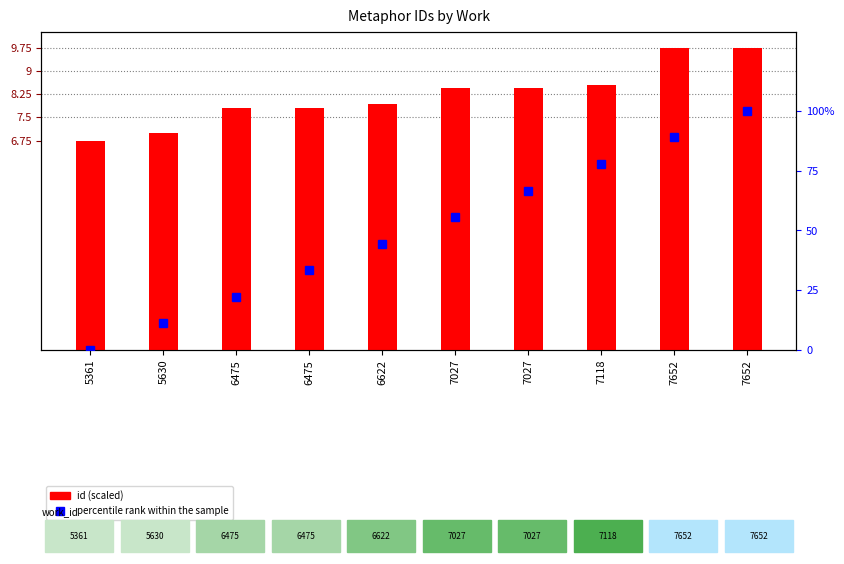

What is the maximum value shown in the chart?

100.0